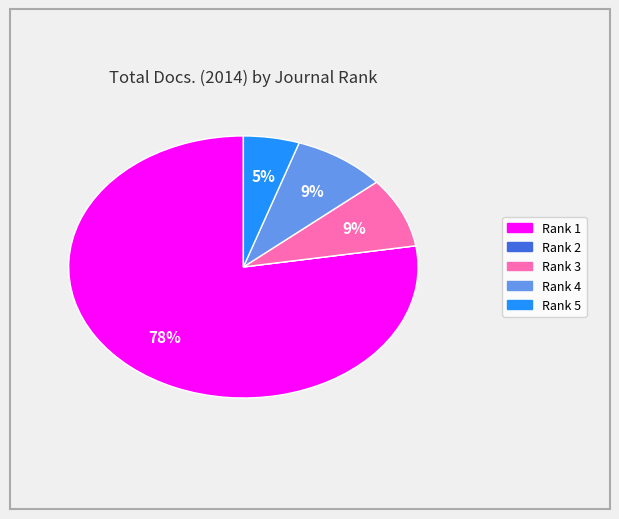

To the nearest percent, what is the average slice percentage?

20%